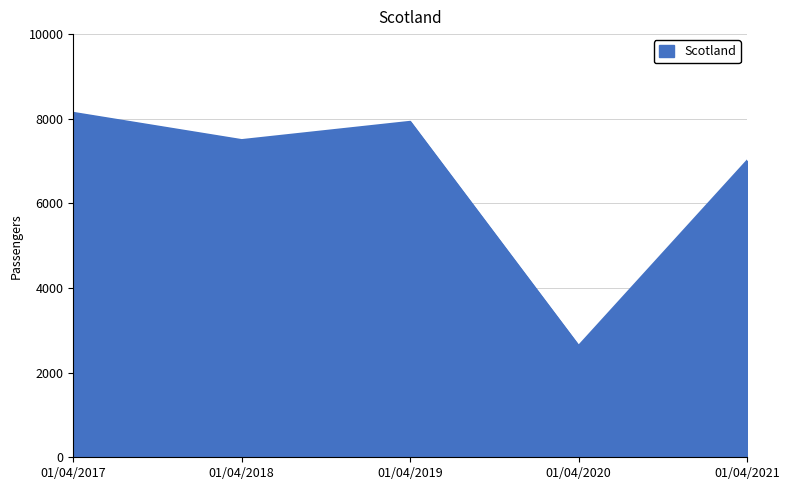

Count the number of categories in the chart.

5